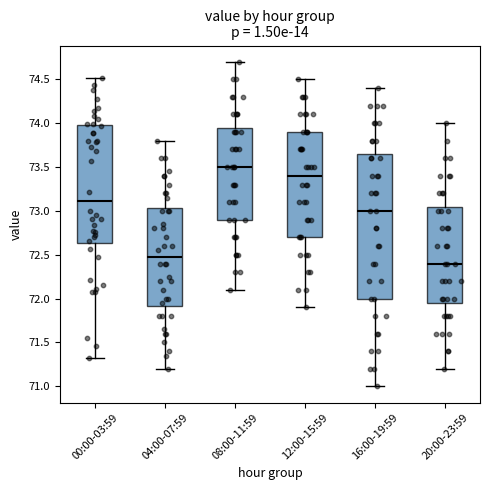

Which box is the tallest, from its lower edge to its upper edge?

16:00-19:59